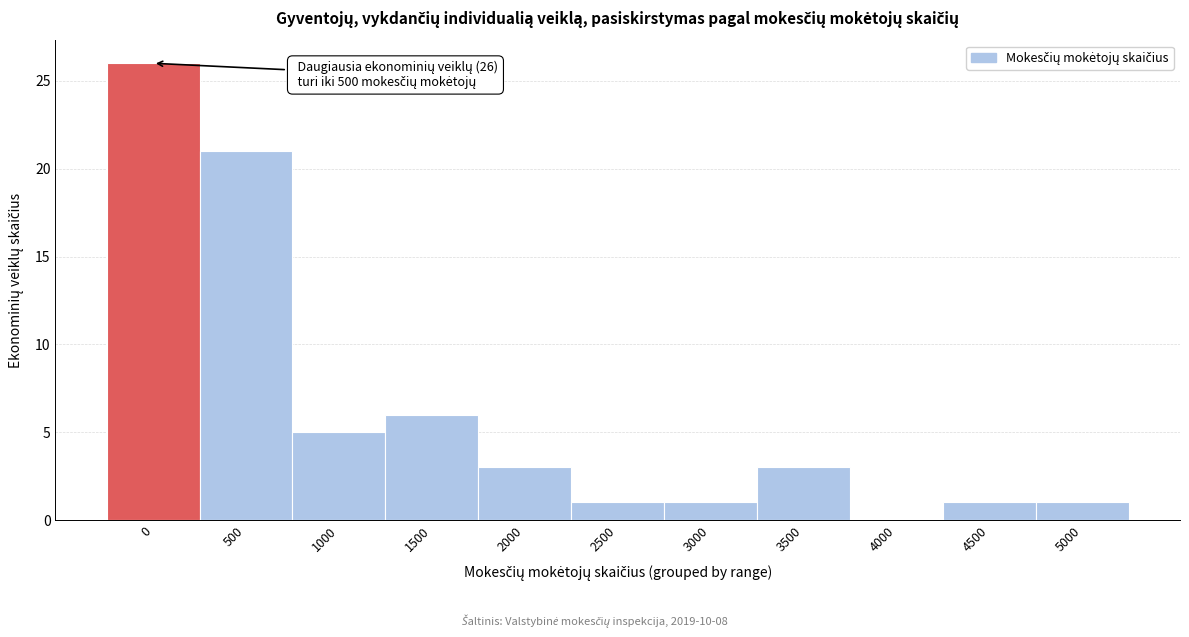

Reading left to right, extract all data points from this chart.

0=26	500=21	1000=5	1500=6	2000=3	2500=1	3000=1	3500=3	4000=0	4500=1	5000=1